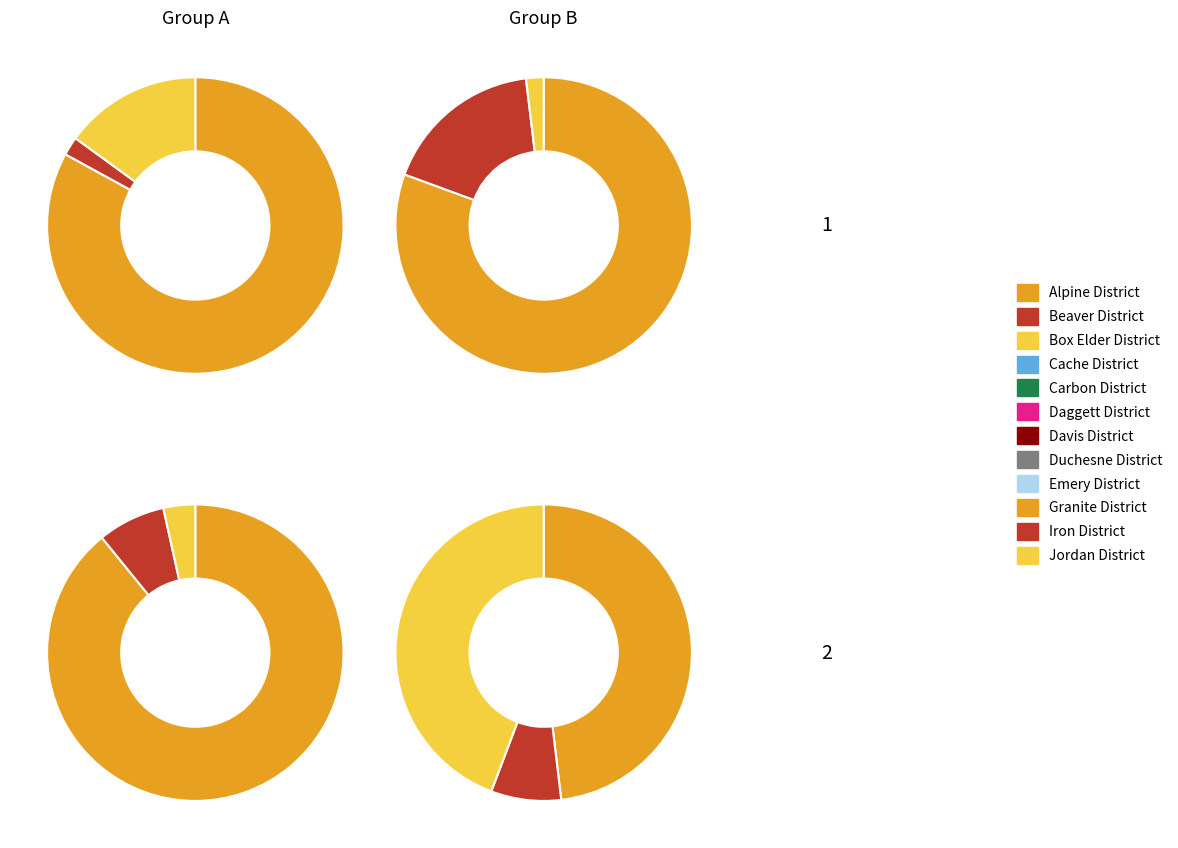

Is Carbon District the majority of the pie?

No